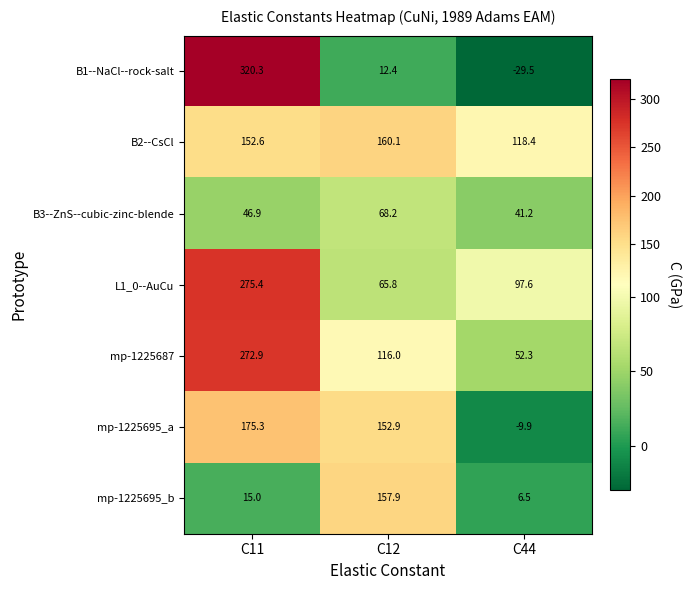

Reading right to left, what are all the values shown in this chart?

B1--NaCl--rock-salt: C44=-29.5	C12=12.4	C11=320.3
B2--CsCl: C44=118.4	C12=160.1	C11=152.6
B3--ZnS--cubic-zinc-blende: C44=41.2	C12=68.2	C11=46.9
L1_0--AuCu: C44=97.6	C12=65.8	C11=275.4
mp-1225687: C44=52.3	C12=116.0	C11=272.9
mp-1225695_a: C44=-9.9	C12=152.9	C11=175.3
mp-1225695_b: C44=6.5	C12=157.9	C11=15.0